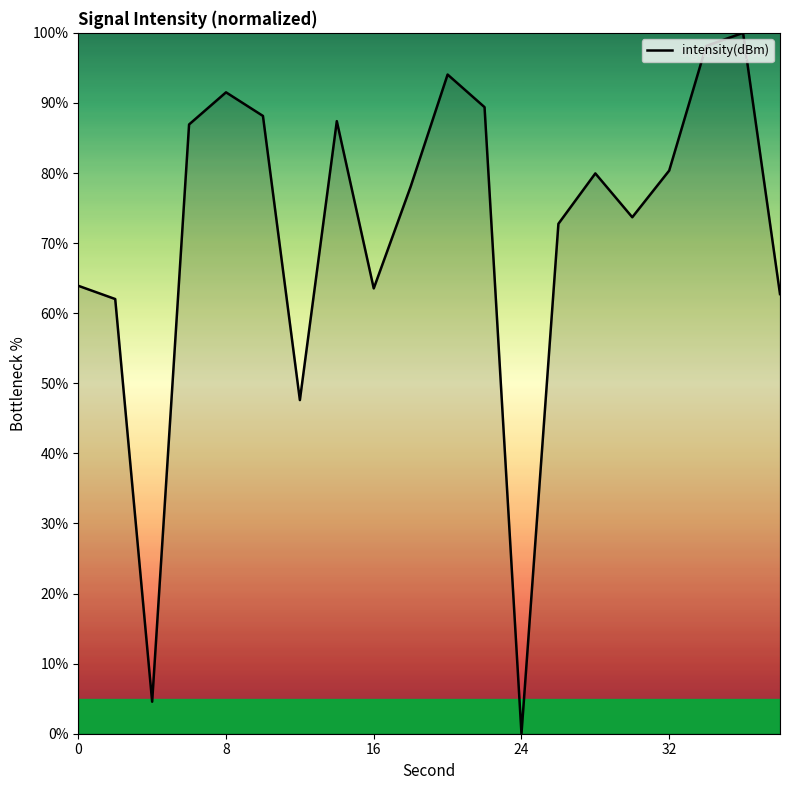

What is the difference between the maximum and minimum values?

100.0